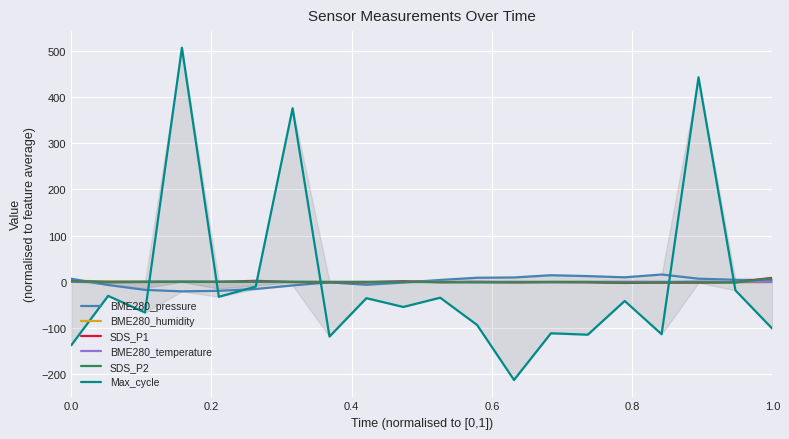

True or false: Max_cycle and BME280_humidity intersect in this chart.

True